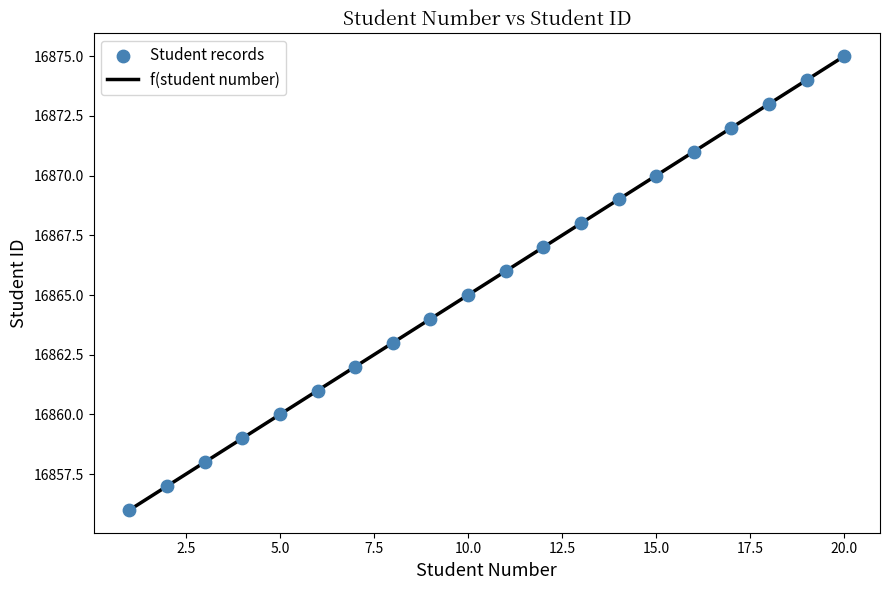

What is the range of Y values (max minus min)?

19